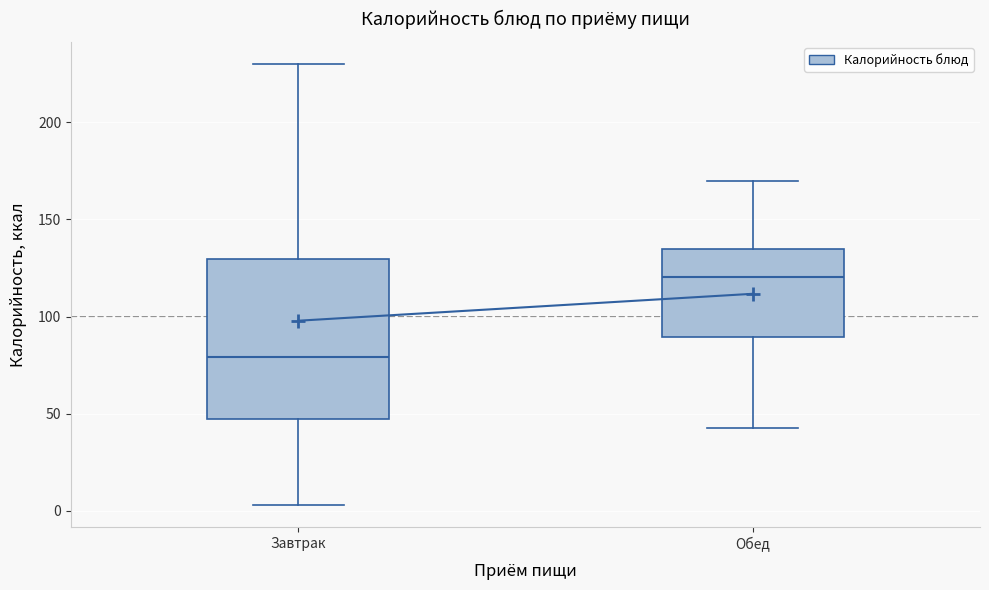

Reading left to right, transcribe this box plot: for each box, give where its median line is, the range the box spans, and where its two whiskers end, as read against the y-axis. The values are not printed on the chart, so give them approximately, as read against the axis.

Завтрак: median 80, box 45 to 130, whiskers 5 to 230
Обед: median 120, box 90 to 135, whiskers 40 to 170